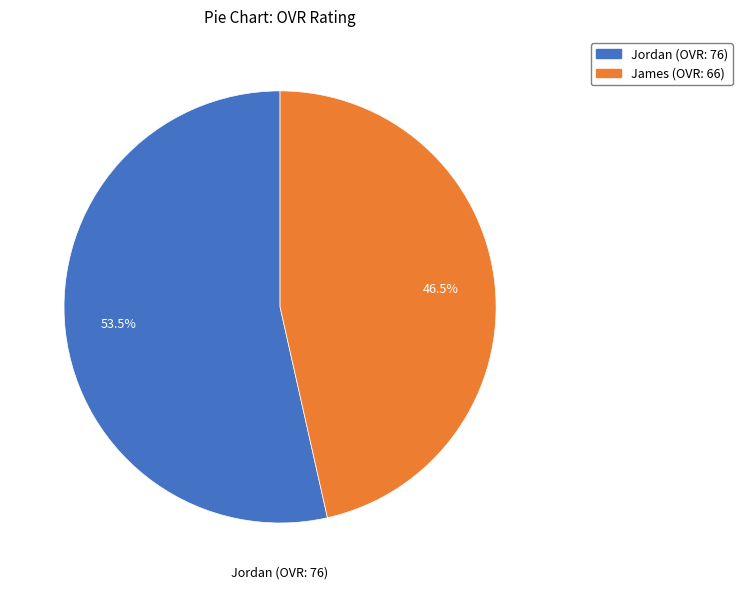

What percentage is NOT represented by Jordan?

46.5%